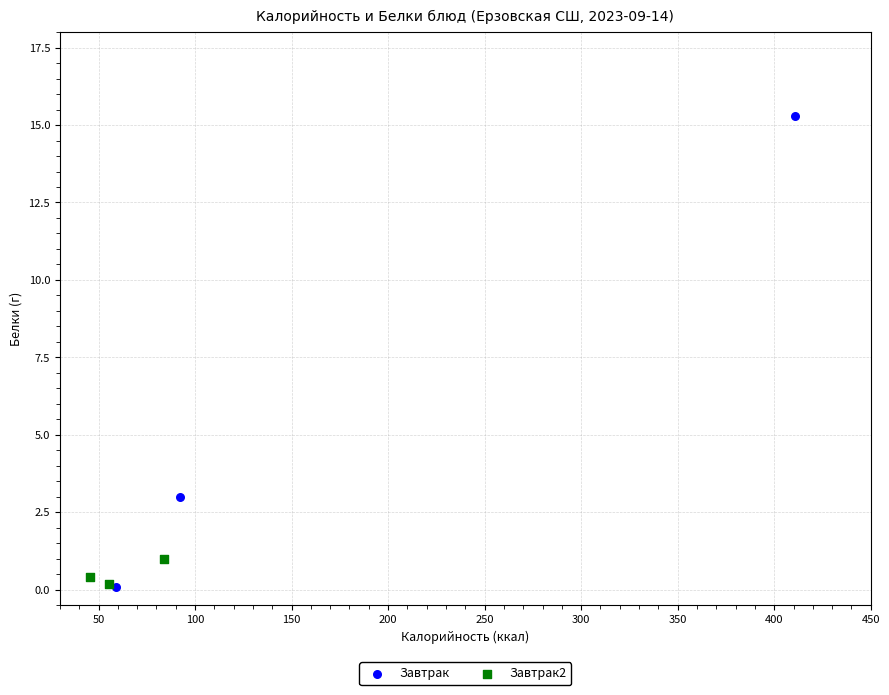

Which series contains the highest Y value?

Завтрак